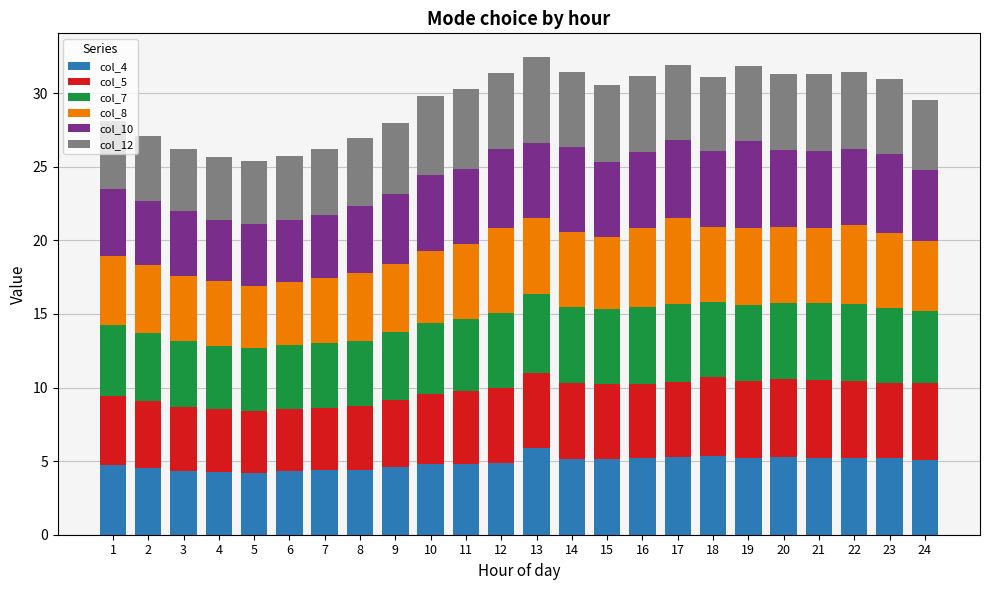

True or false: col_4 has a value of 5.2 at 21.

True